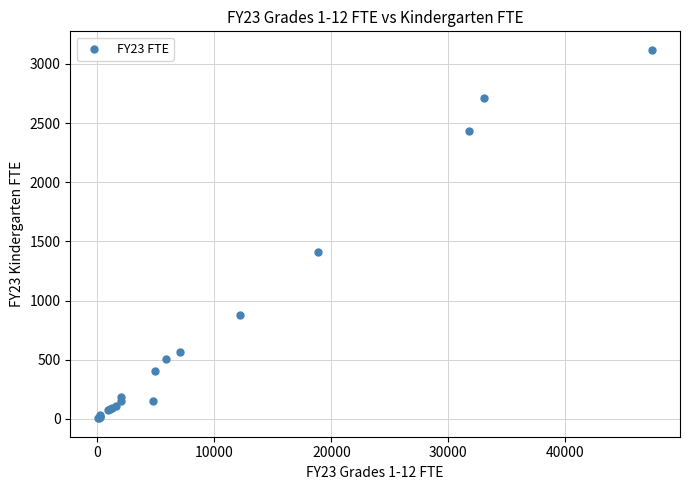

What Y value in the scatter plot is closest to 1562?

1408.0